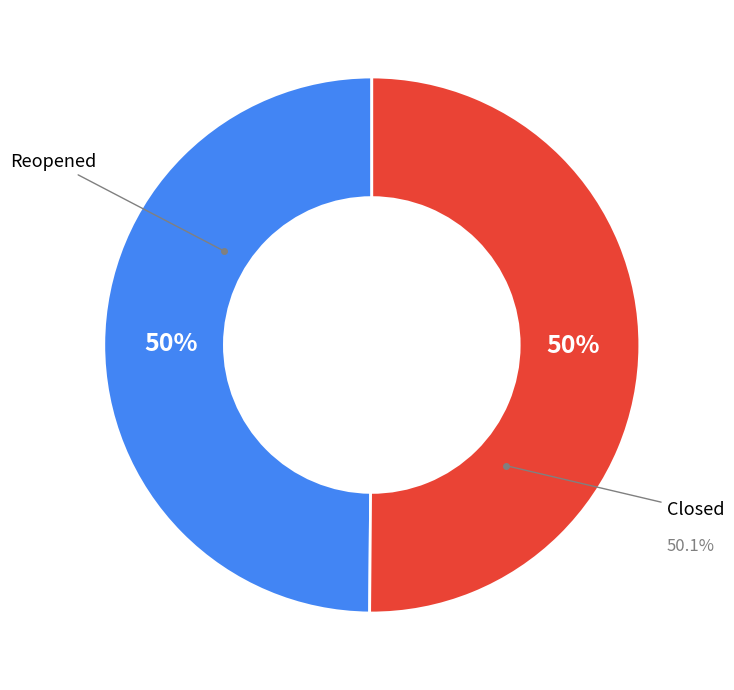

What percentage is the Closed slice, to the nearest percent?

50%